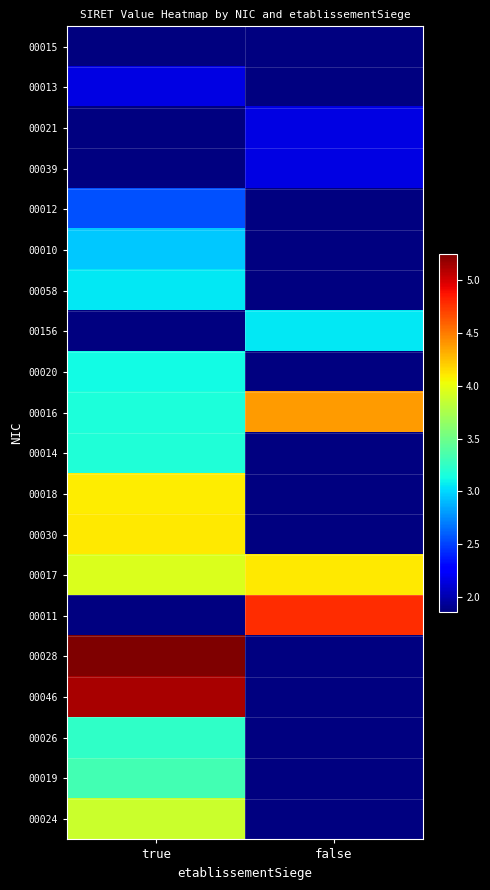

At how many categories does at least one series exceed 47636869275421?

2